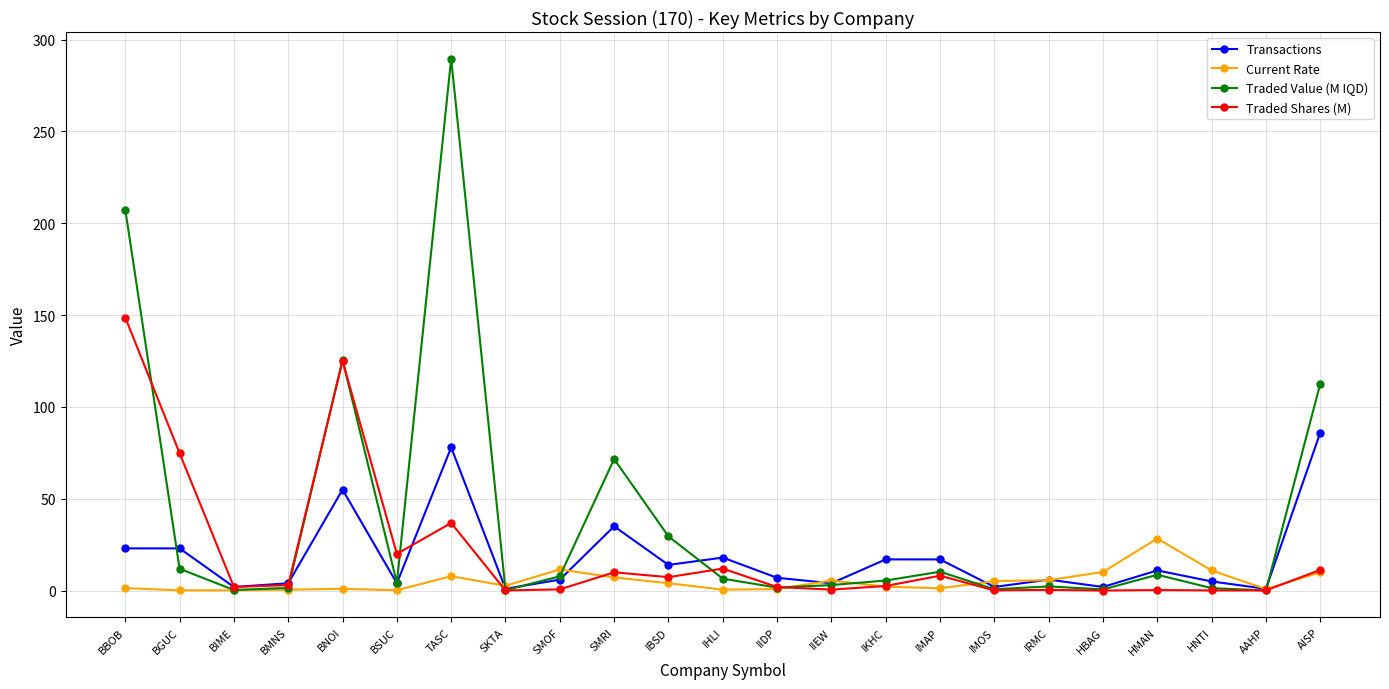

How many lines are shown in the chart?

4